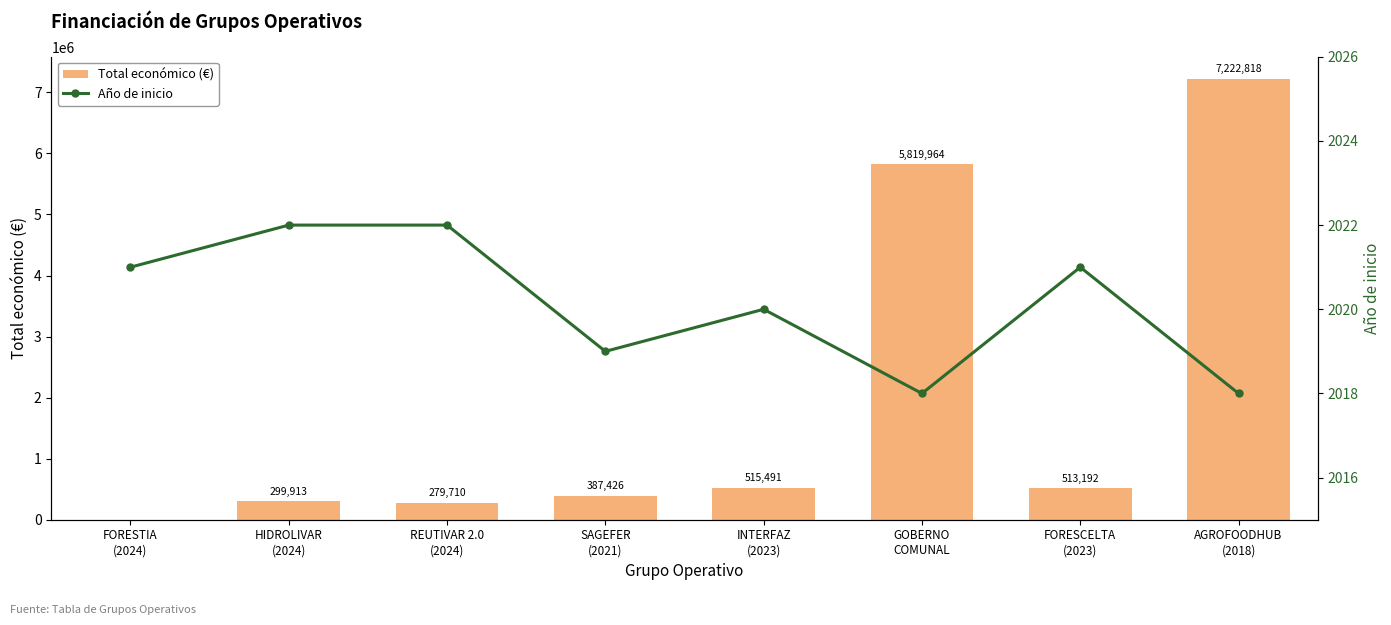

Reading left to right, list all the values displayed in this chart.

Total económico (€): 0	299913	279710	387426	515491	5819964	513192	7222818
Año de inicio: 2021	2022	2022	2019	2020	2018	2021	2018